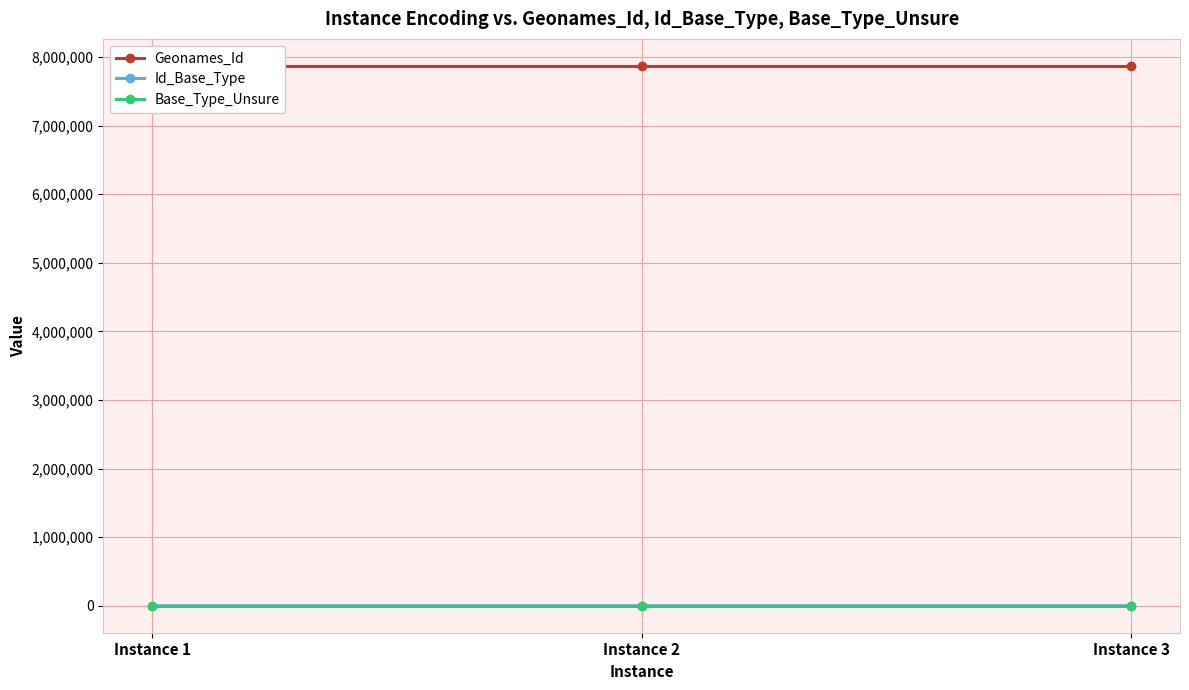

At which label does Id_Base_Type reach its minimum?

Instance 1